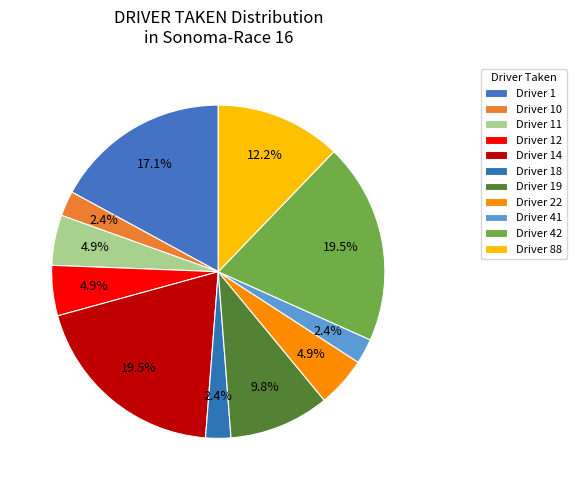

Count the number of slices in the pie.

11